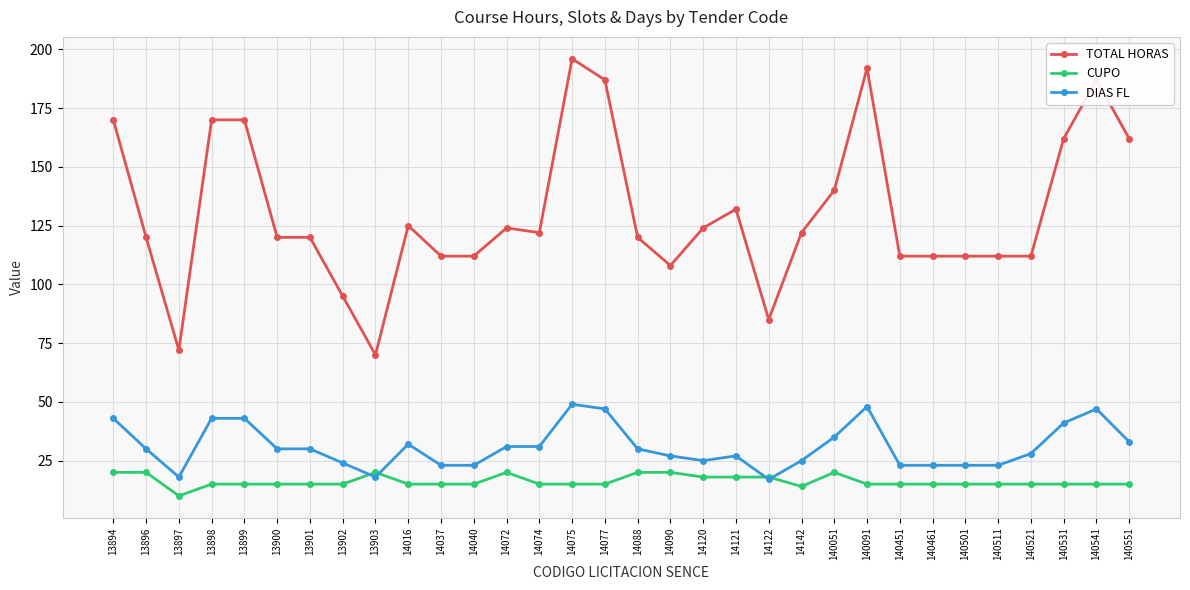

Which series has the largest range (max minus min)?

TOTAL HORAS